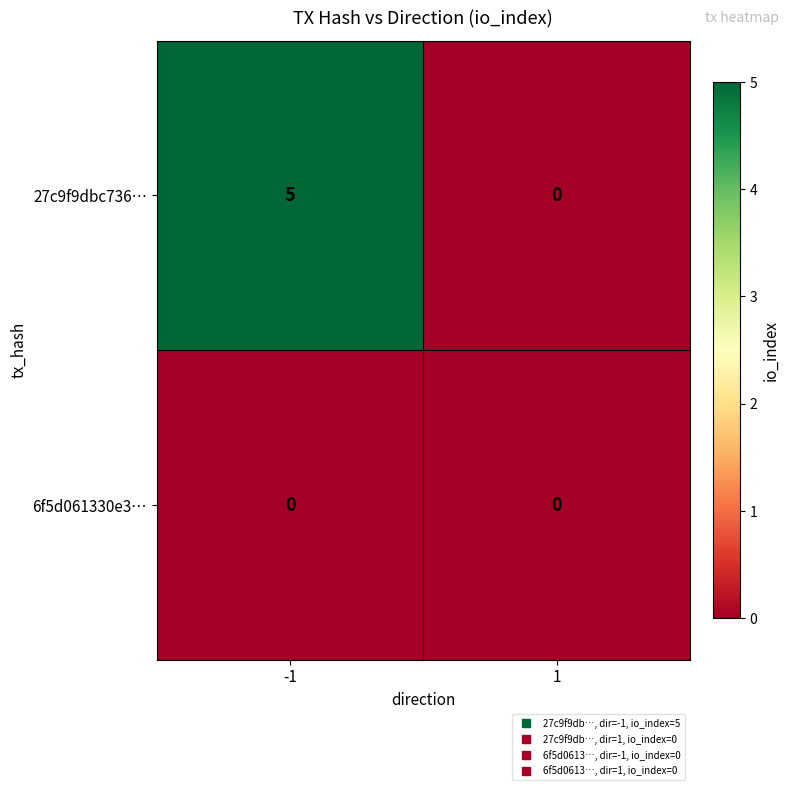

Which series changed the most between -1 and 1?

27c9f9dbc736…